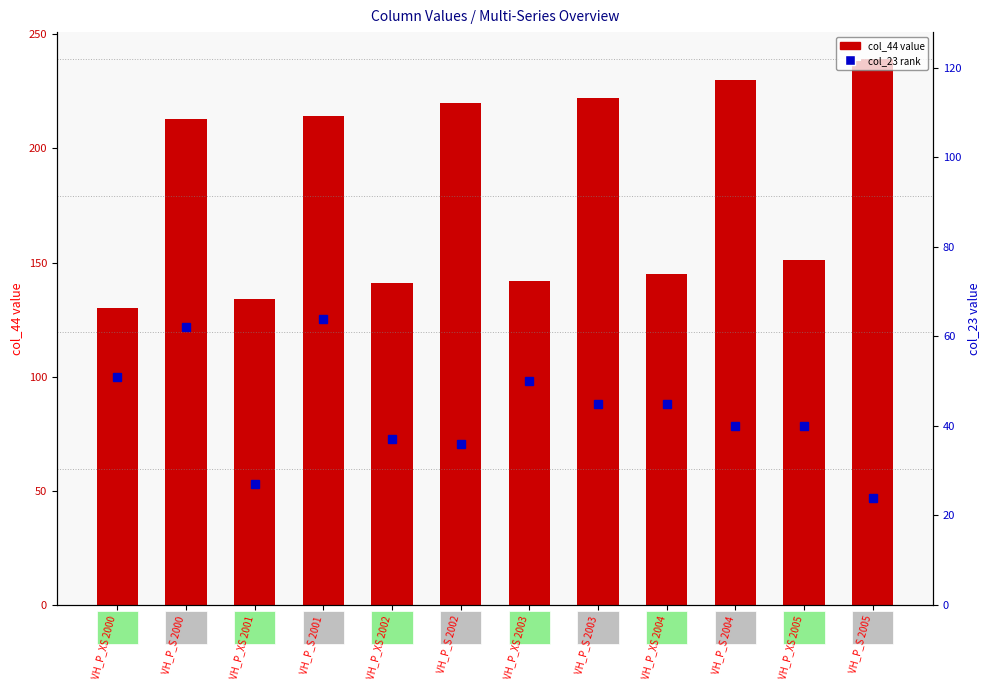

True or false: col_44 (trailing count) has a value of 80 at VH_P_S 2005.

False